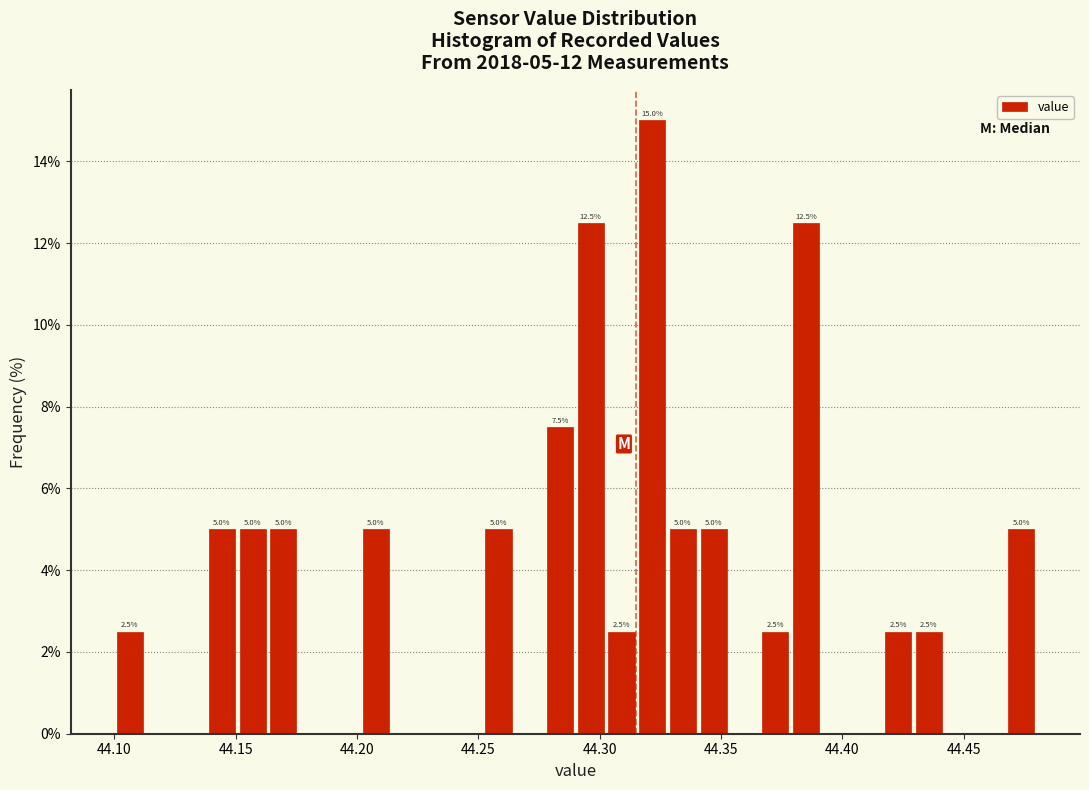

Around what value on the x-axis is the tallest bar? Give the approximate position of its centre, as read against the axis.

44.320